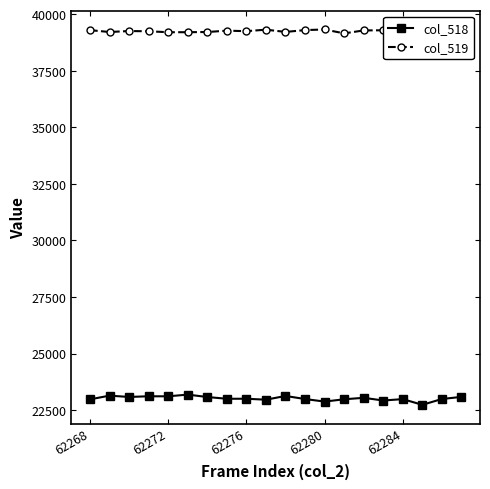

True or false: col_519 and col_518 intersect in this chart.

False